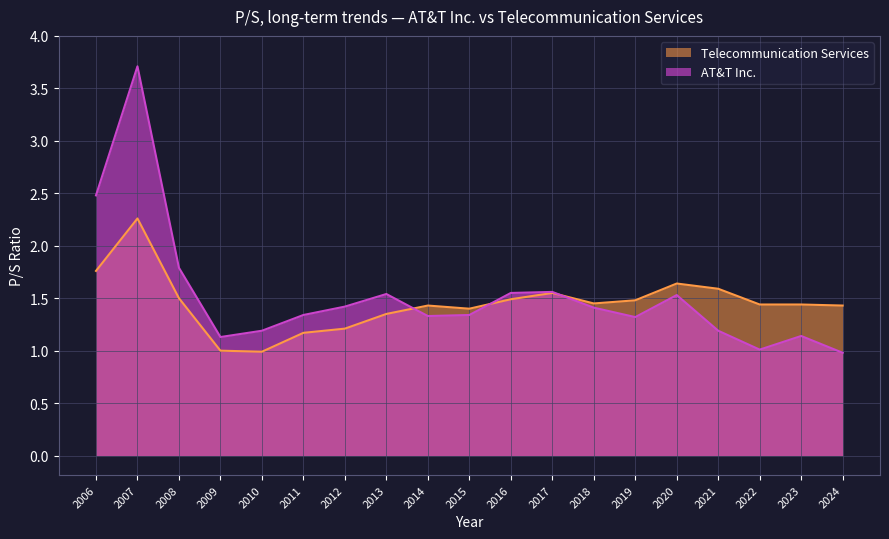

What is the sum of all Telecommunication Services values?

27.6